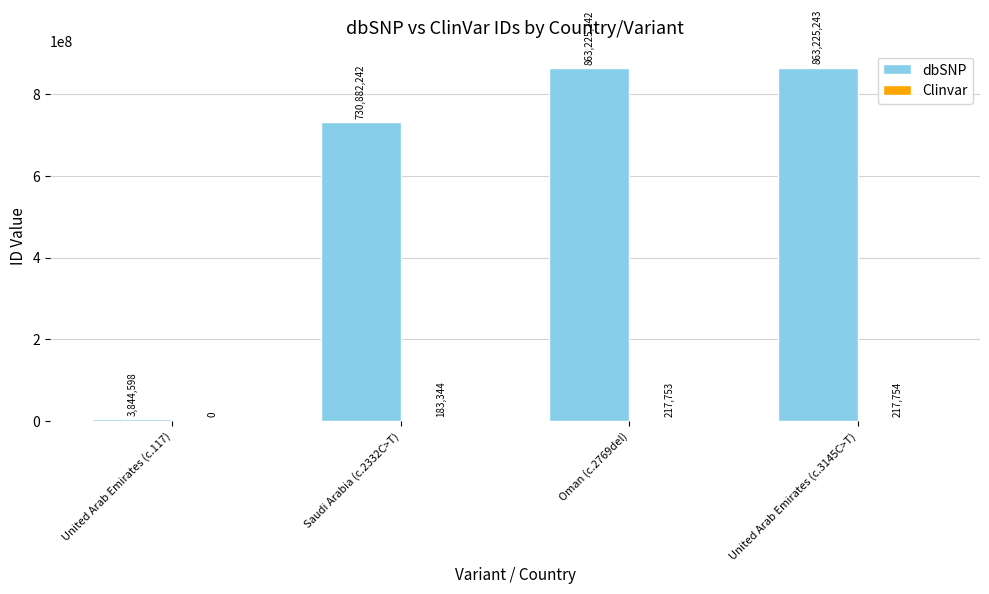

Which series has the widest spread of values?

dbSNP